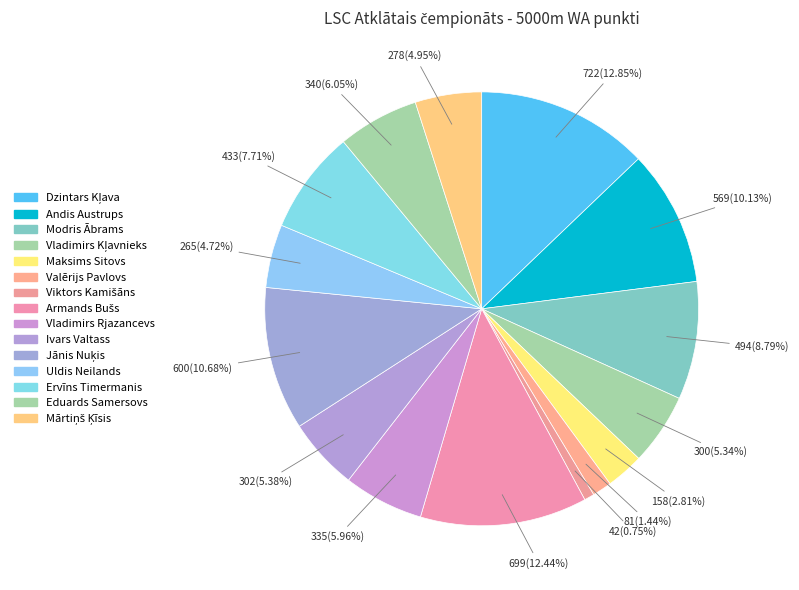

How many segments does this pie chart have?

15